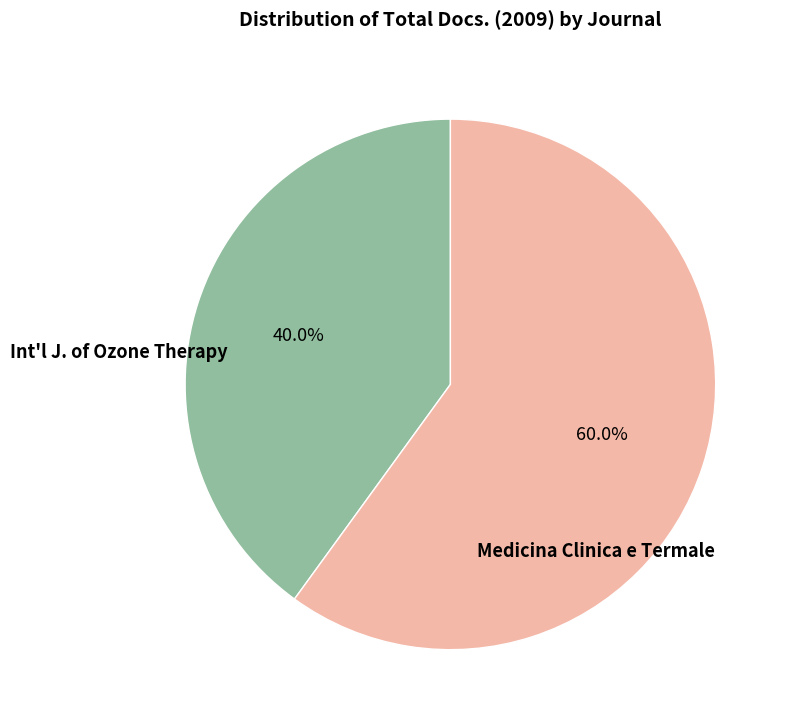

Does any single category account for the majority?

Yes